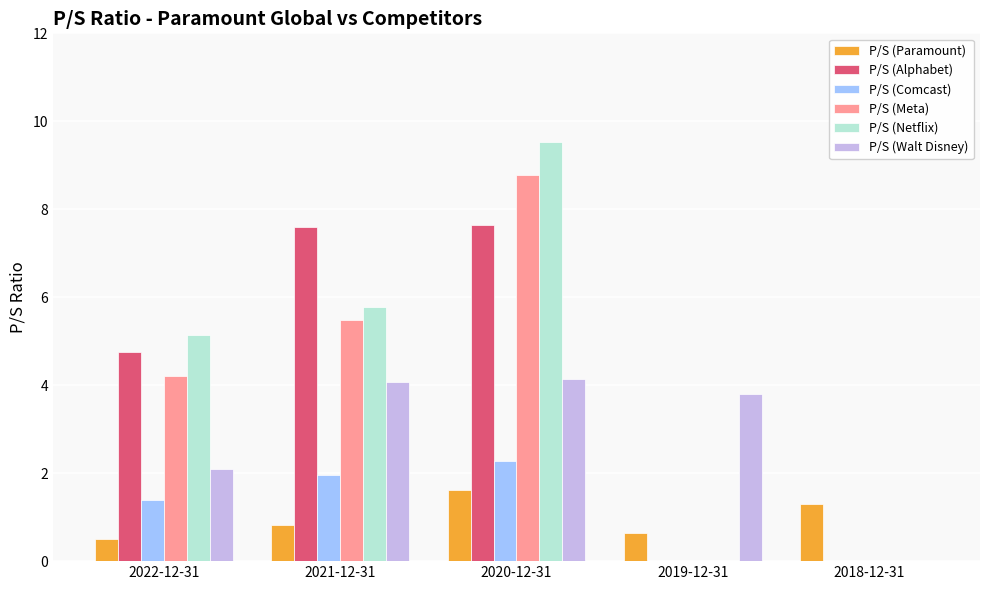

What is the sum of the P/S (Netflix) values at 2018-12-31 and 2020-12-31?

9.5